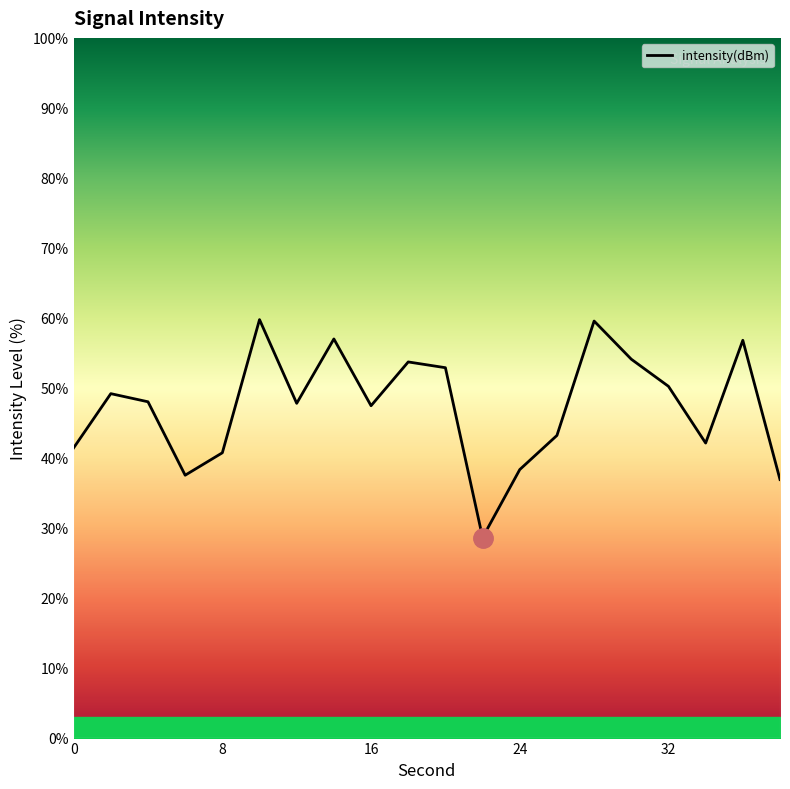

What is the maximum value shown in the chart?

59.7